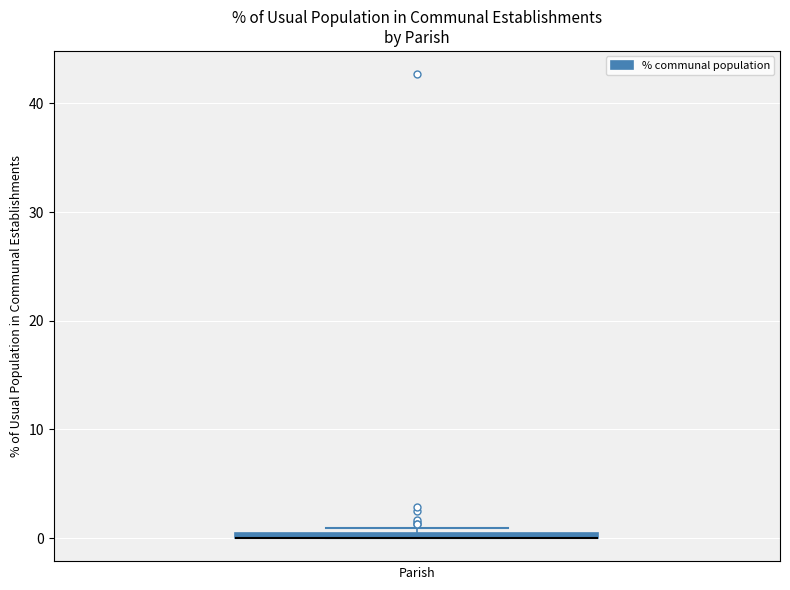

Where is the upper edge of the box on the y-axis? The values are not printed on the chart, so give them approximately, as read against the axis.

1